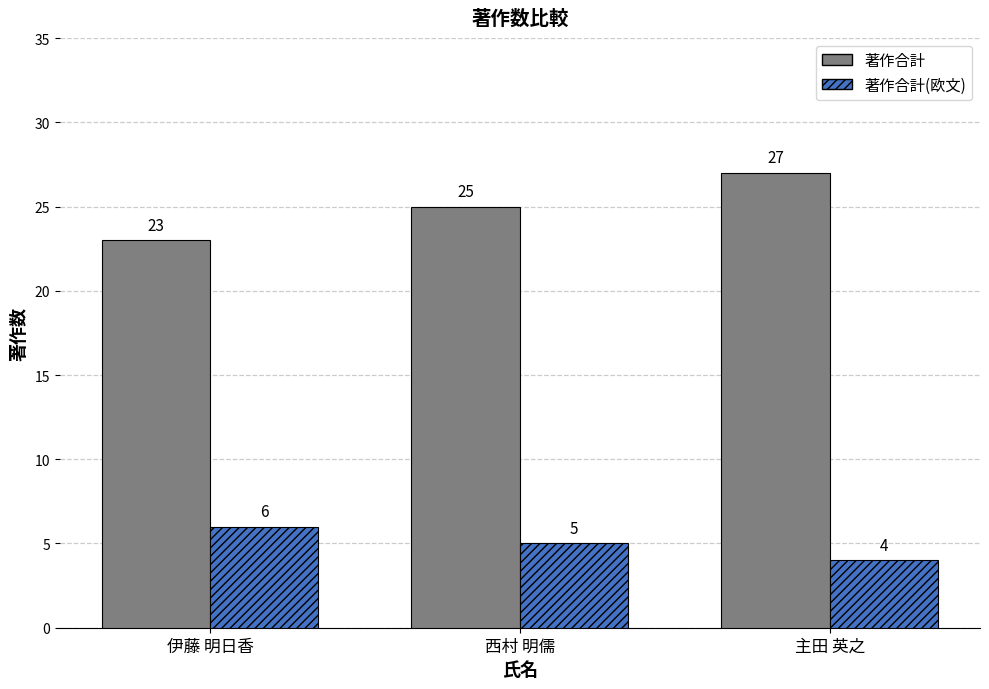

Count the number of data series in this chart.

2